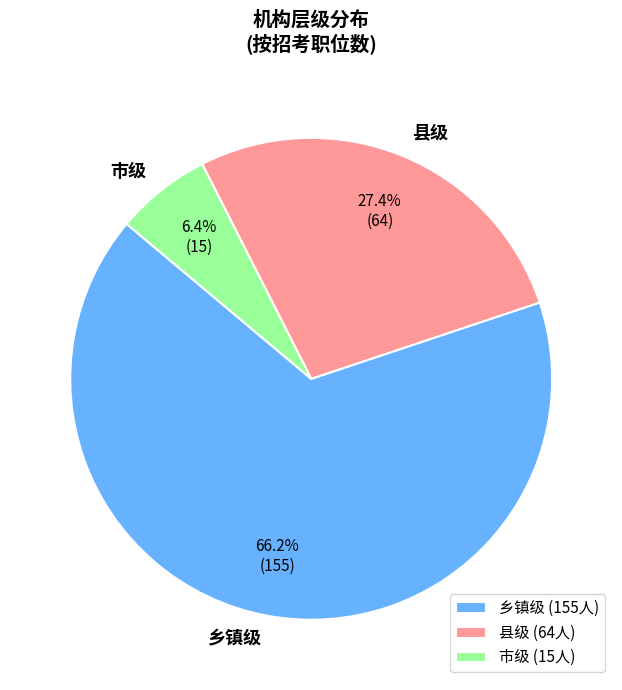

Between 县级 and 乡镇级, which is larger?

乡镇级